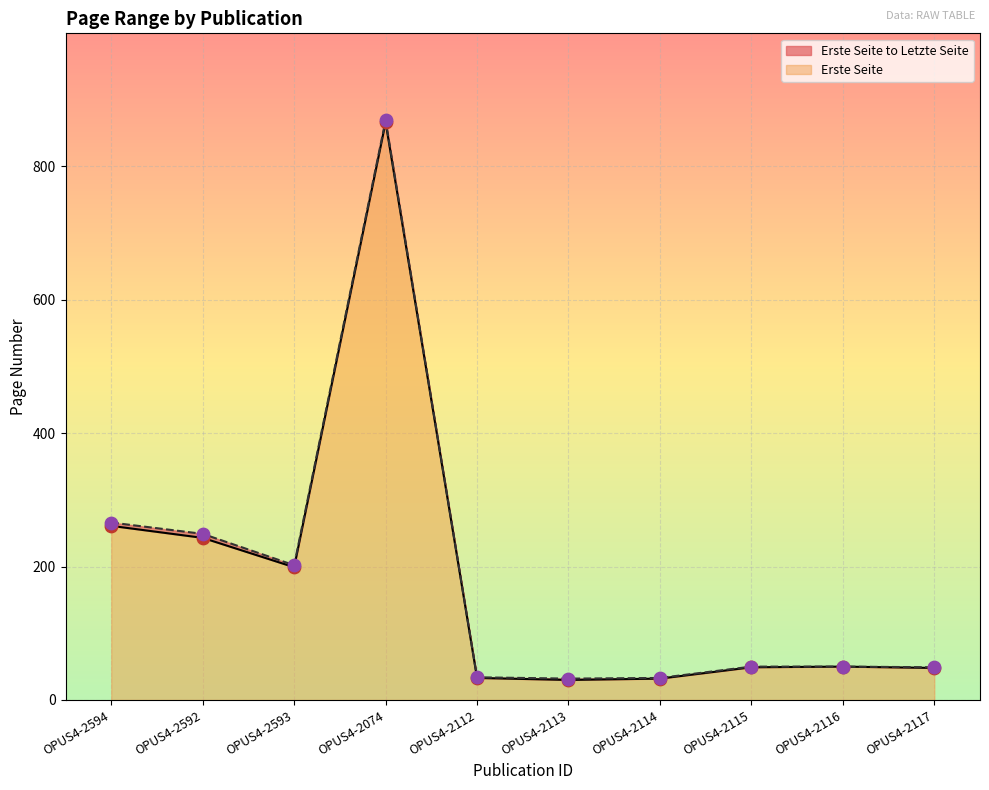

Which series reaches the minimum Y coordinate?

Erste Seite